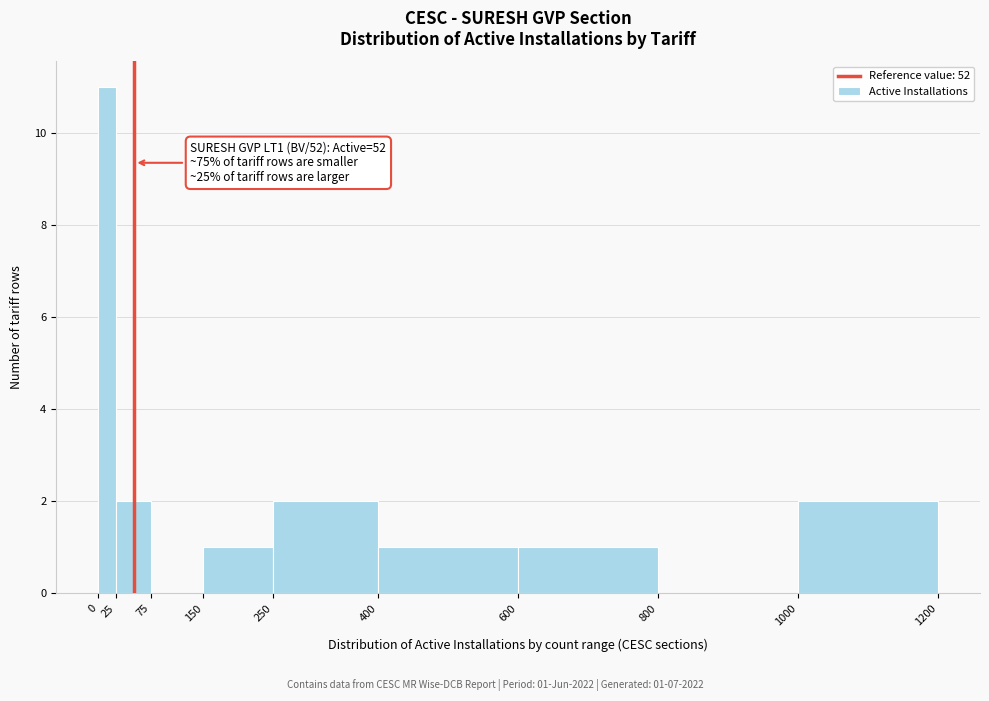

Over which range of the x-axis is the bar tallest?

0 to 25